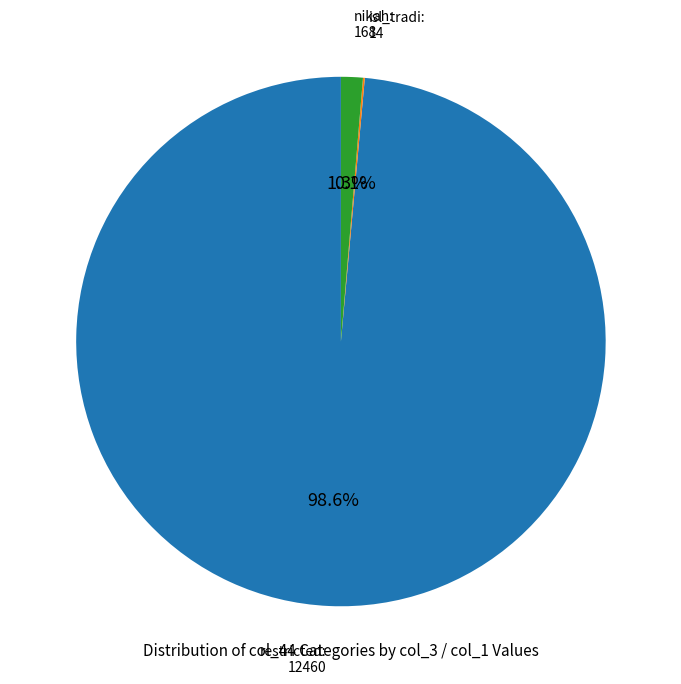

Is there a majority slice in this chart?

Yes